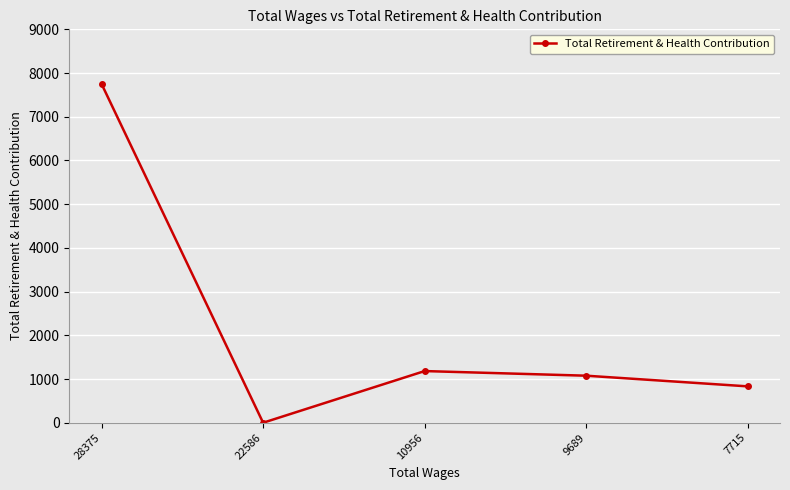

Is this an area chart (filled region under the line)?

No